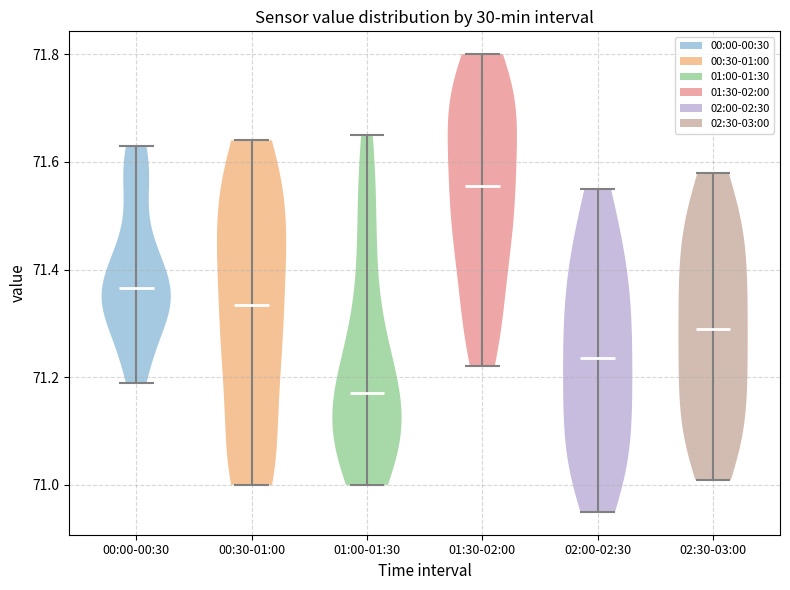

Where does the median line of the violin for 00:00-00:30 sit on the y-axis? The values are not printed on the chart, so give them approximately, as read against the axis.

71.36